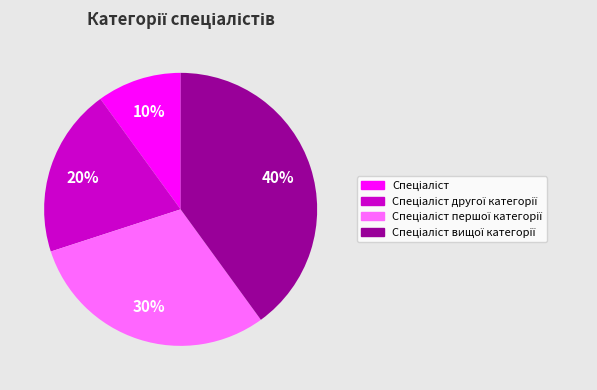

Count the number of slices in the pie.

4